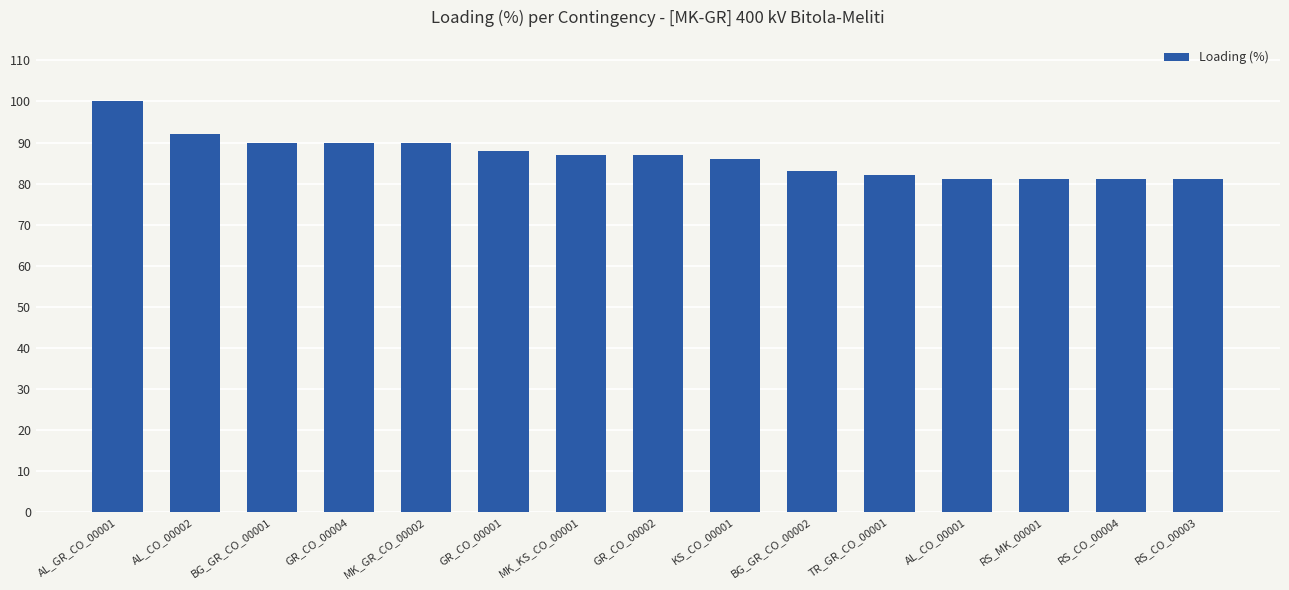

Between MK_KS_CO_00001 and GR_CO_00004, which is larger?

GR_CO_00004